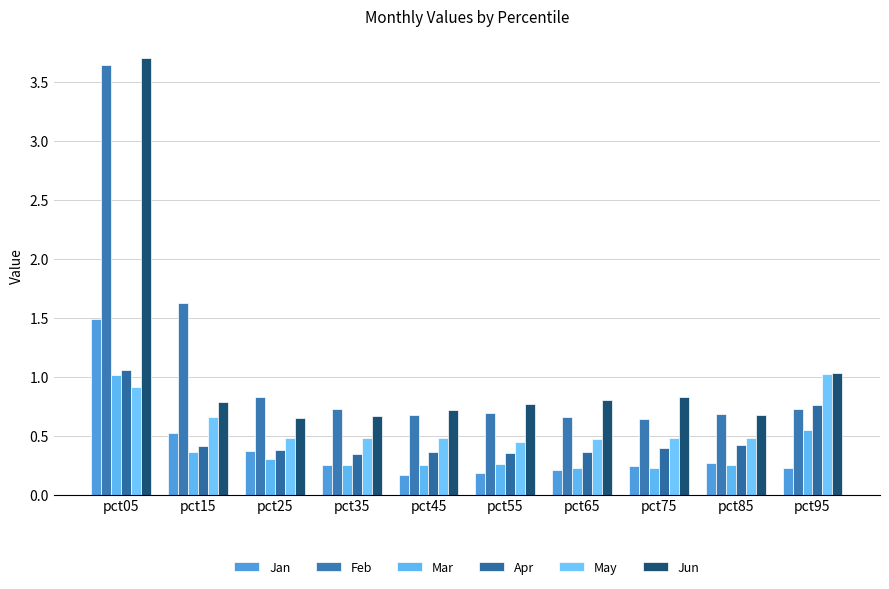

Reading left to right, what are all the values shown in this chart?

Jan: 1.5	0.5	0.4	0.3	0.2	0.2	0.2	0.2	0.3	0.2
Feb: 3.6	1.6	0.8	0.7	0.7	0.7	0.7	0.6	0.7	0.7
Mar: 1.0	0.4	0.3	0.2	0.3	0.3	0.2	0.2	0.2	0.5
Apr: 1.1	0.4	0.4	0.3	0.4	0.4	0.4	0.4	0.4	0.8
May: 0.9	0.7	0.5	0.5	0.5	0.4	0.5	0.5	0.5	1.0
Jun: 3.7	0.8	0.7	0.7	0.7	0.8	0.8	0.8	0.7	1.0